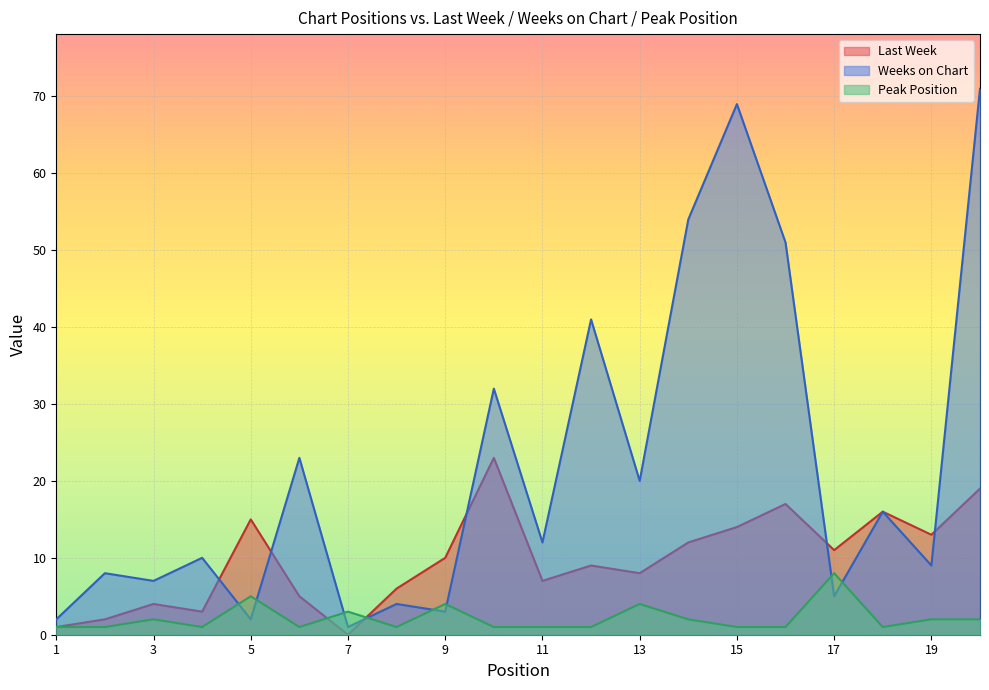

What is the average value of the Last Week series?

10